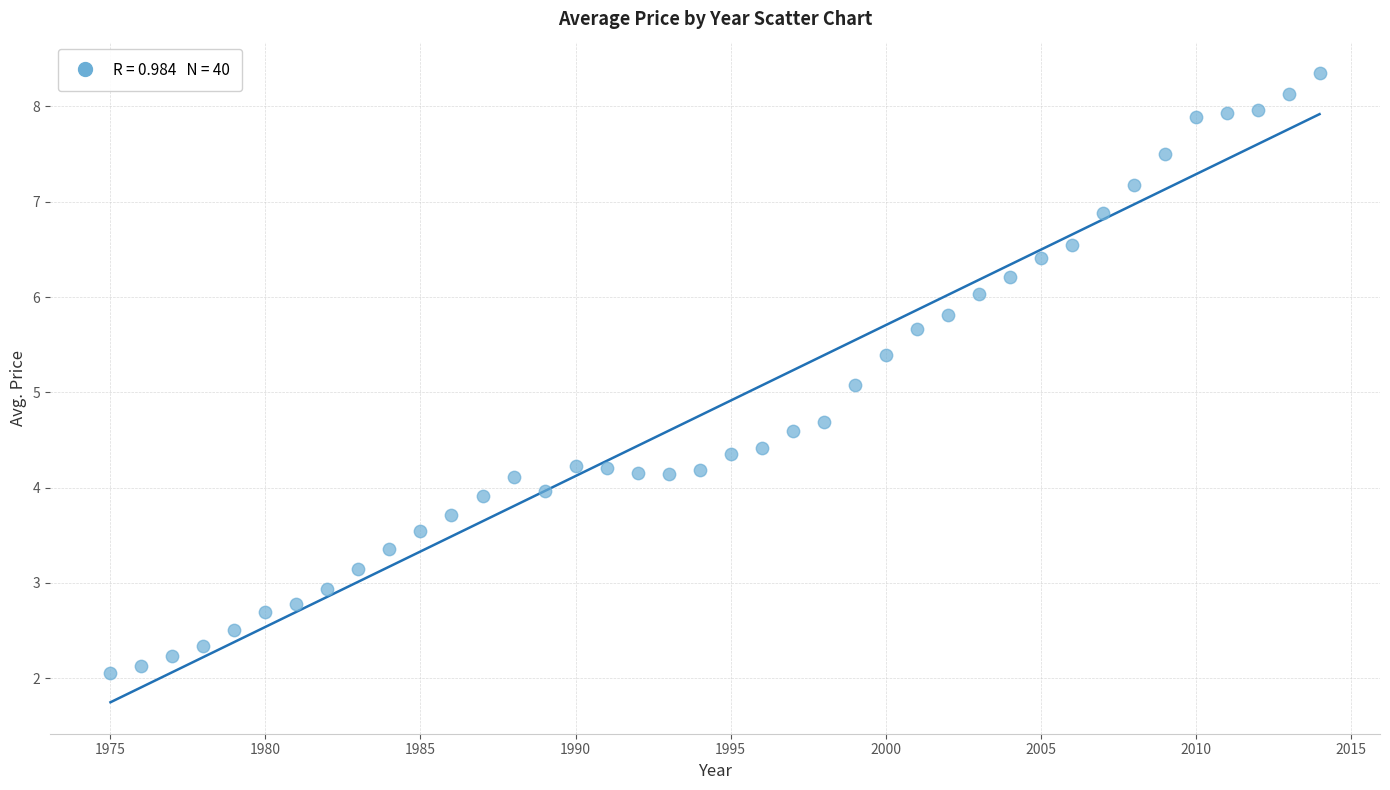

What is the range of Y values (max minus min)?

6.3